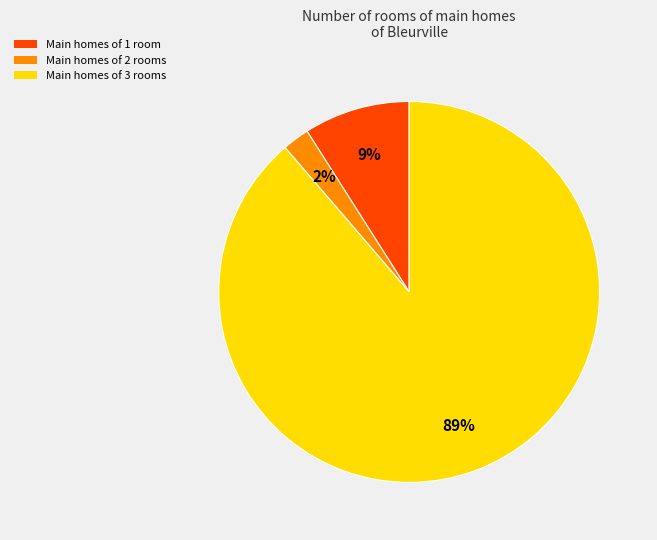

Is there a majority slice in this chart?

Yes